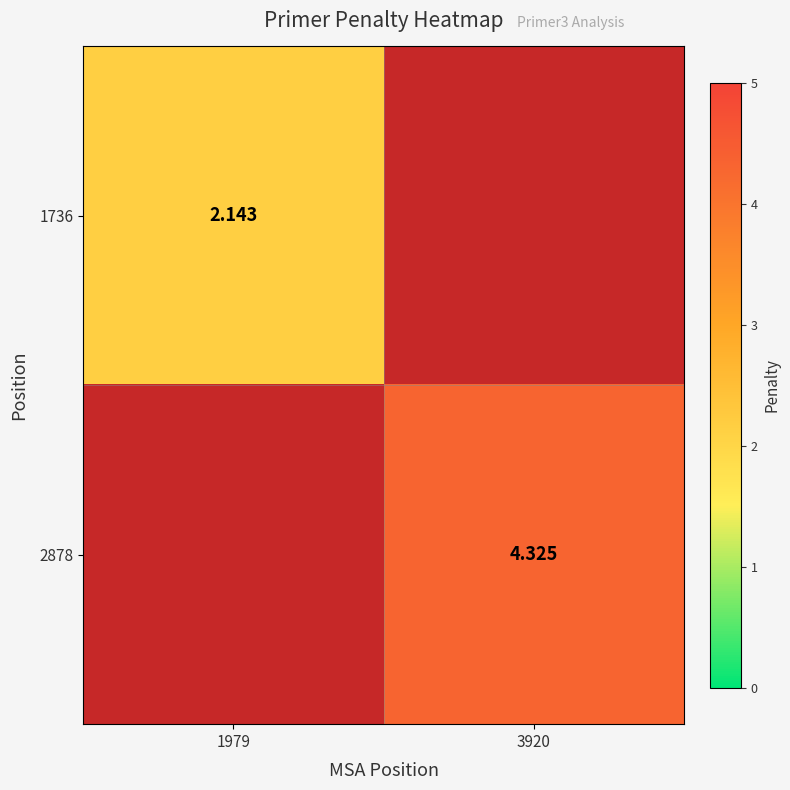

What is the minimum value shown in the chart?

2.1